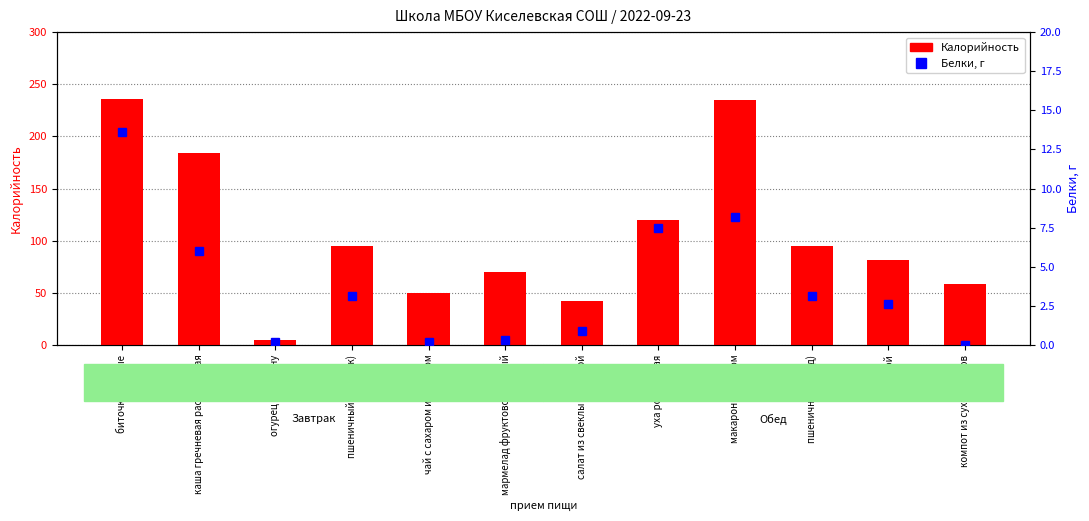

At how many categories does at least one series exceed 38?

11